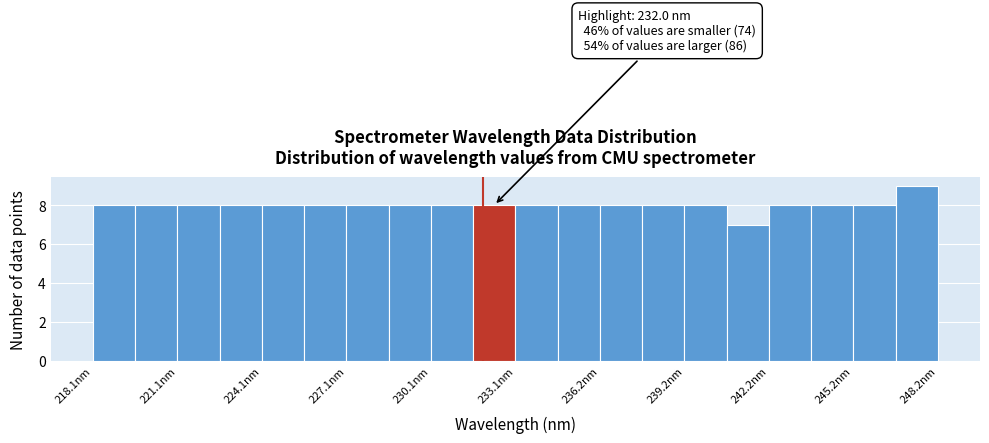

Read against the x-axis, roughly where is the centre of the tallest bar?

247.5